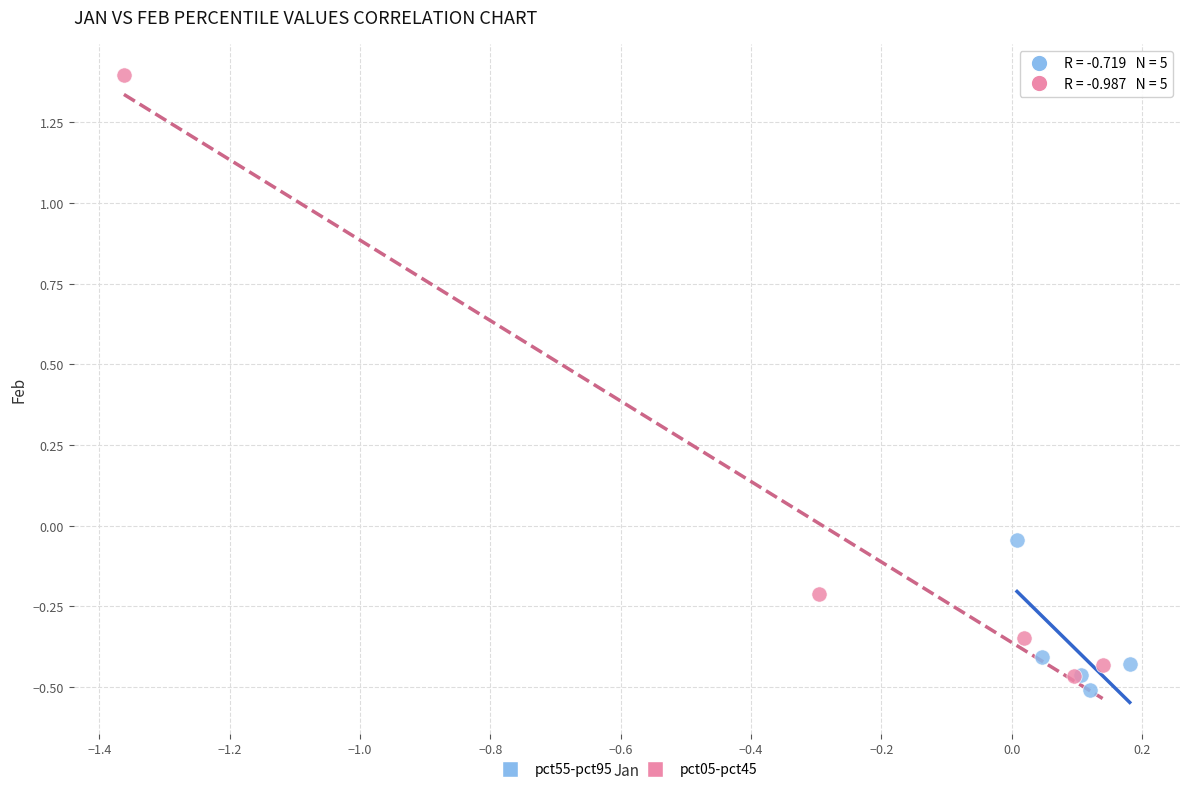

Which series reaches the maximum Y coordinate?

pct05-pct45